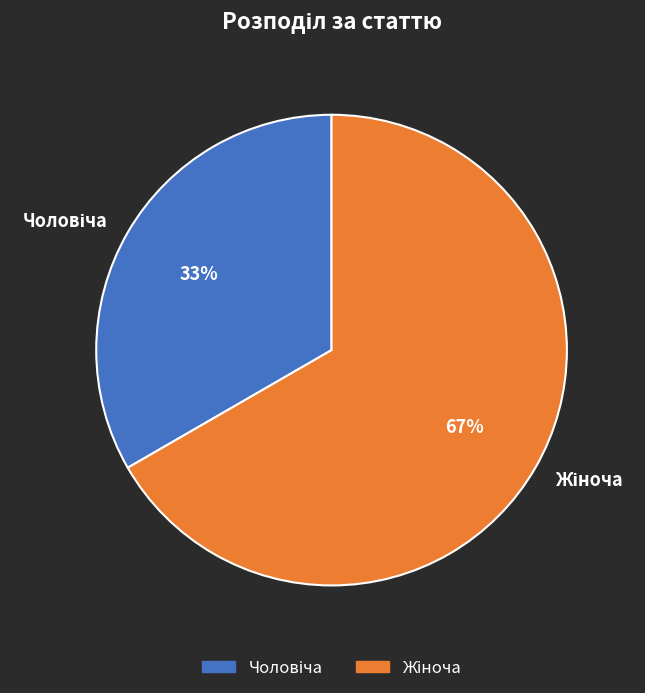

To the nearest percent, what is the average slice percentage?

50%